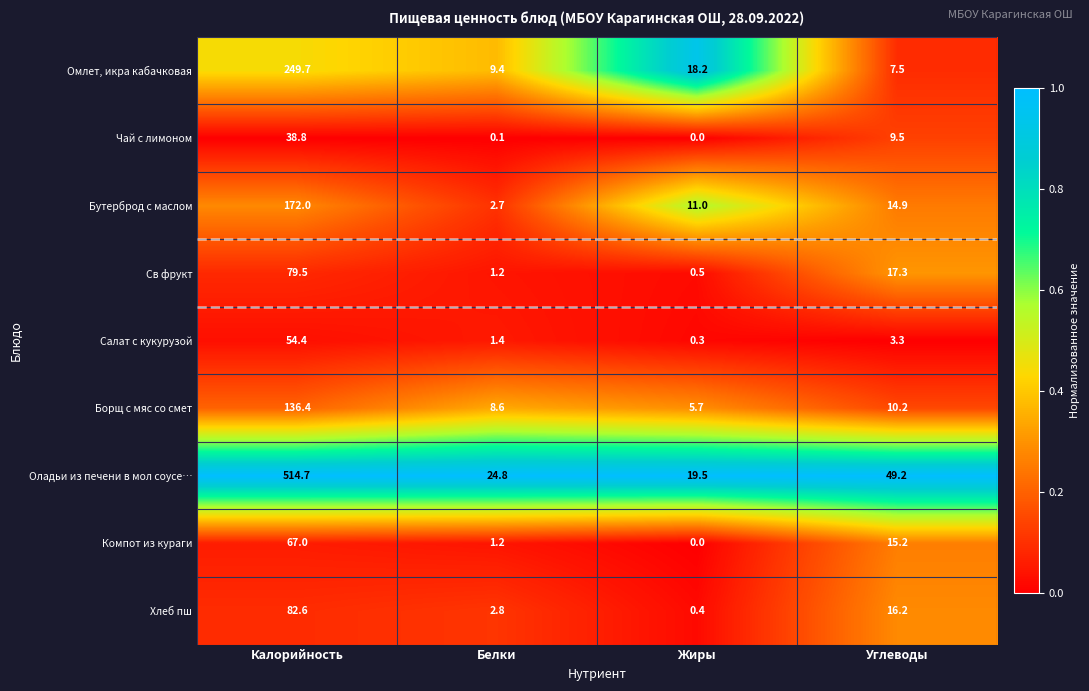

Rank the series by their maximum value, from highest to lowest.

Оладьи из печени в мол соусе…, Омлет, икра кабачковая, Бутерброд с маслом, Борщ с мяс со смет, Хлеб пш, Св фрукт, Компот из кураги, Салат с кукурузой, Чай с лимоном